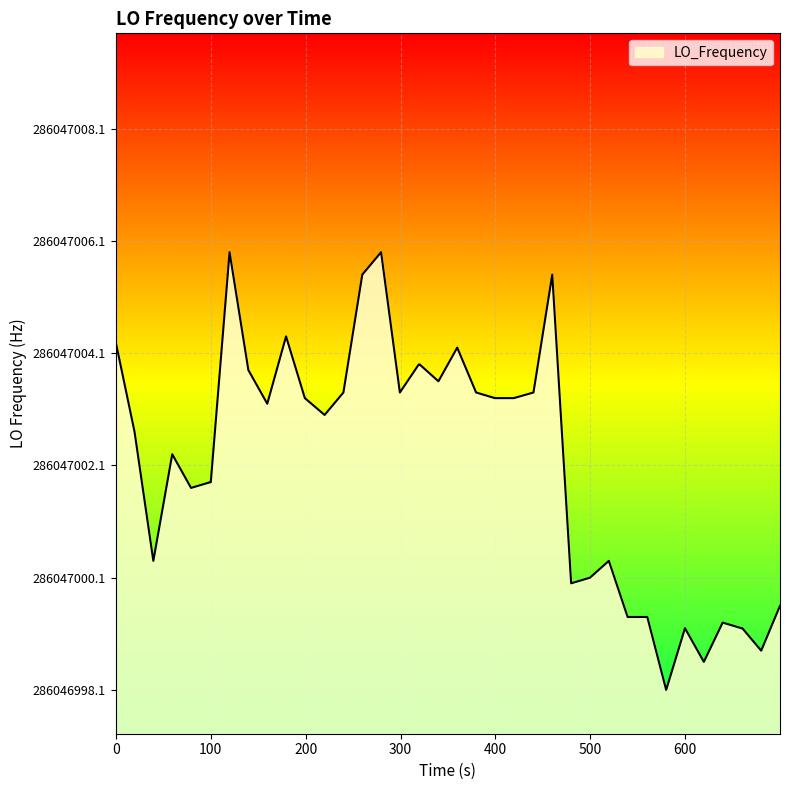

Does the chart display data point markers on the line(s)?

No